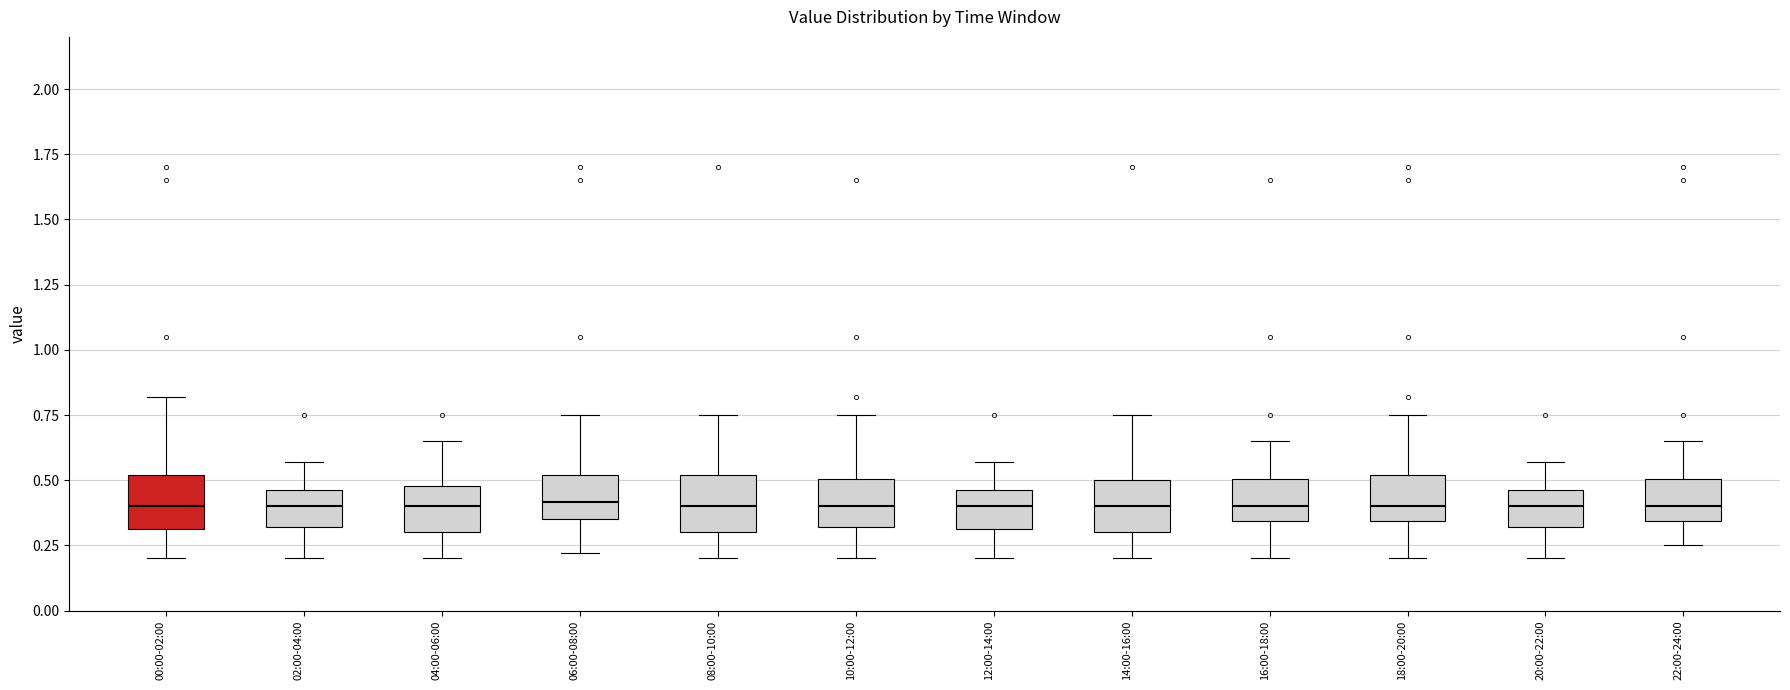

Reading left to right, read every box against the y-axis: the position of its median line, the range the box covers, and the ends of its whiskers. The values are not printed on the chart, so give them approximately, as read against the axis.

00:00-02:00: median 0.40, box 0.30 to 0.50, whiskers 0.20 to 0.80
02:00-04:00: median 0.40, box 0.30 to 0.45, whiskers 0.20 to 0.55
04:00-06:00: median 0.40, box 0.30 to 0.50, whiskers 0.20 to 0.65
06:00-08:00: median 0.40, box 0.35 to 0.50, whiskers 0.20 to 0.75
08:00-10:00: median 0.40, box 0.30 to 0.50, whiskers 0.20 to 0.75
10:00-12:00: median 0.40, box 0.30 to 0.50, whiskers 0.20 to 0.75
12:00-14:00: median 0.40, box 0.30 to 0.45, whiskers 0.20 to 0.55
14:00-16:00: median 0.40, box 0.30 to 0.50, whiskers 0.20 to 0.75
16:00-18:00: median 0.40, box 0.35 to 0.50, whiskers 0.20 to 0.65
18:00-20:00: median 0.40, box 0.35 to 0.50, whiskers 0.20 to 0.75
20:00-22:00: median 0.40, box 0.30 to 0.45, whiskers 0.20 to 0.55
22:00-24:00: median 0.40, box 0.35 to 0.50, whiskers 0.25 to 0.65